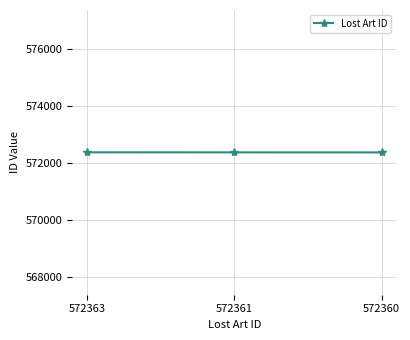

The value at 572361 is 318876. True or false?

False